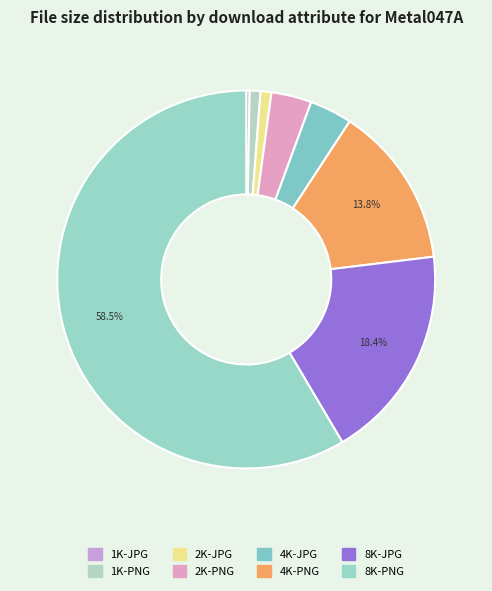

What percentage do 2K-PNG and 1K-JPG together represent?

3.7%